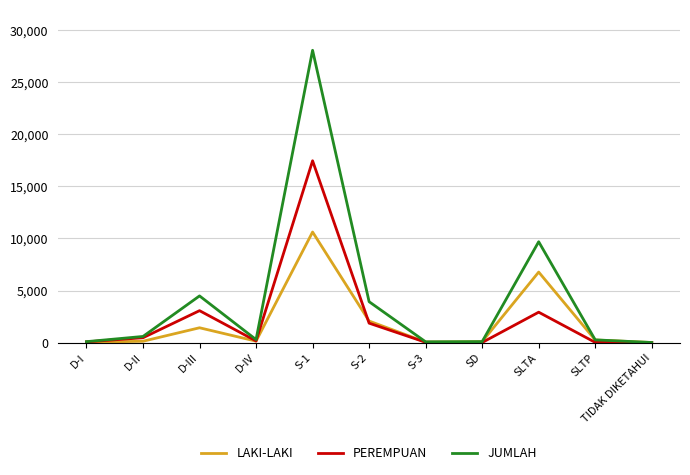

List the series in order of their peak value, highest first.

JUMLAH, PEREMPUAN, LAKI-LAKI